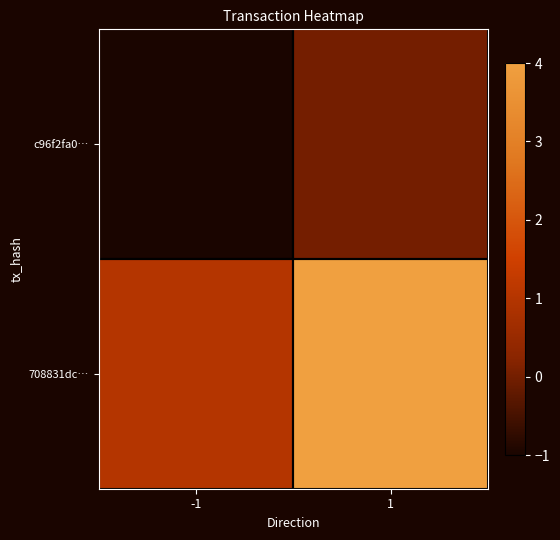

At which category is the sum across all series the highest?

1